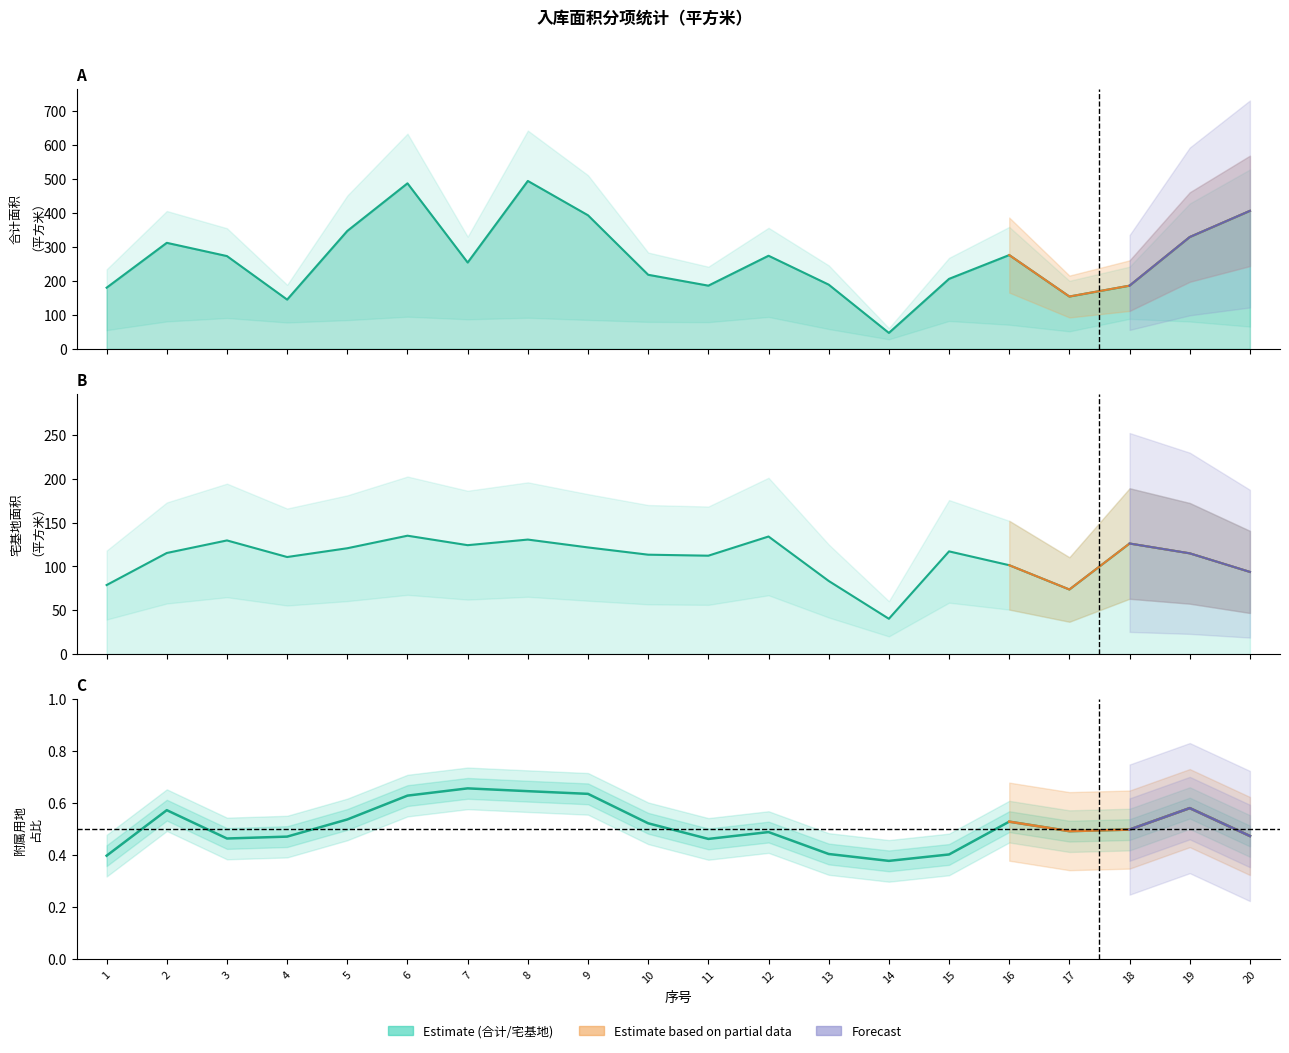

In 宅基地, how many points are lower than both neighbors (excluding endpoints)?

5